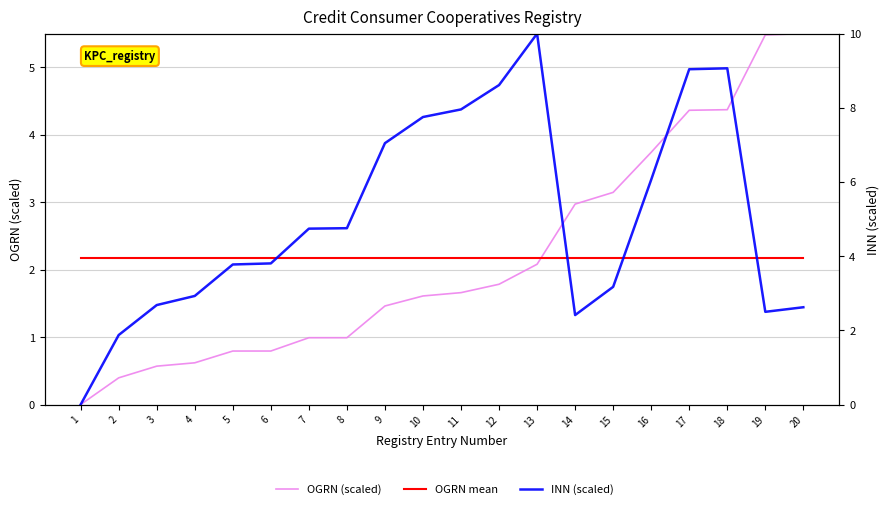

At which label is INN (scaled) closest to 5?

8